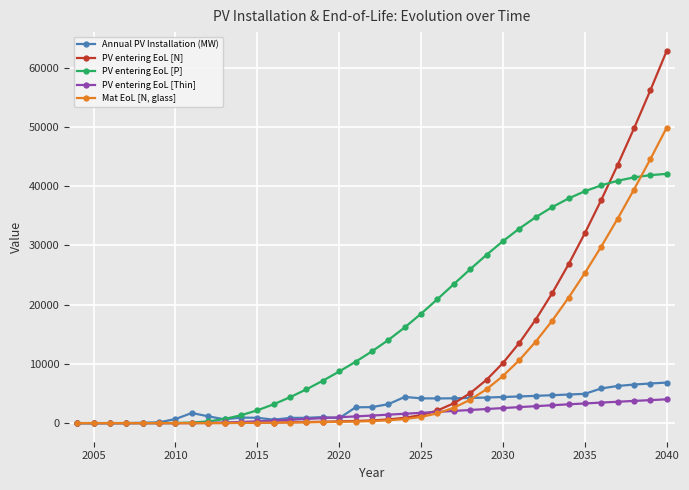

How many lines are shown in the chart?

5